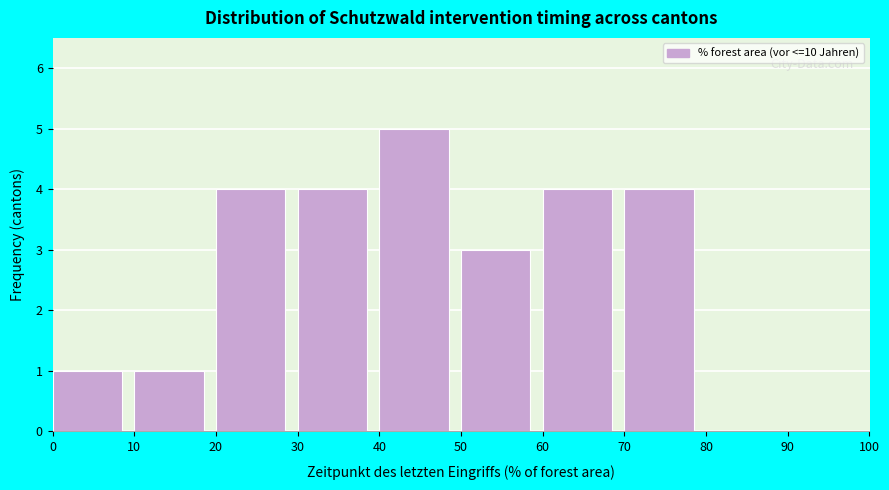

Reading left to right, transcribe this chart: for each bar, give the range it covers on the x-axis and its height. The values are not printed on the chart, so give them approximately, as read against the axis.

0 to 10: 1
10 to 20: 1
20 to 30: 4
30 to 40: 4
40 to 50: 5
50 to 60: 3
60 to 70: 4
70 to 80: 4
80 to 90: 0
90 to 100: 0